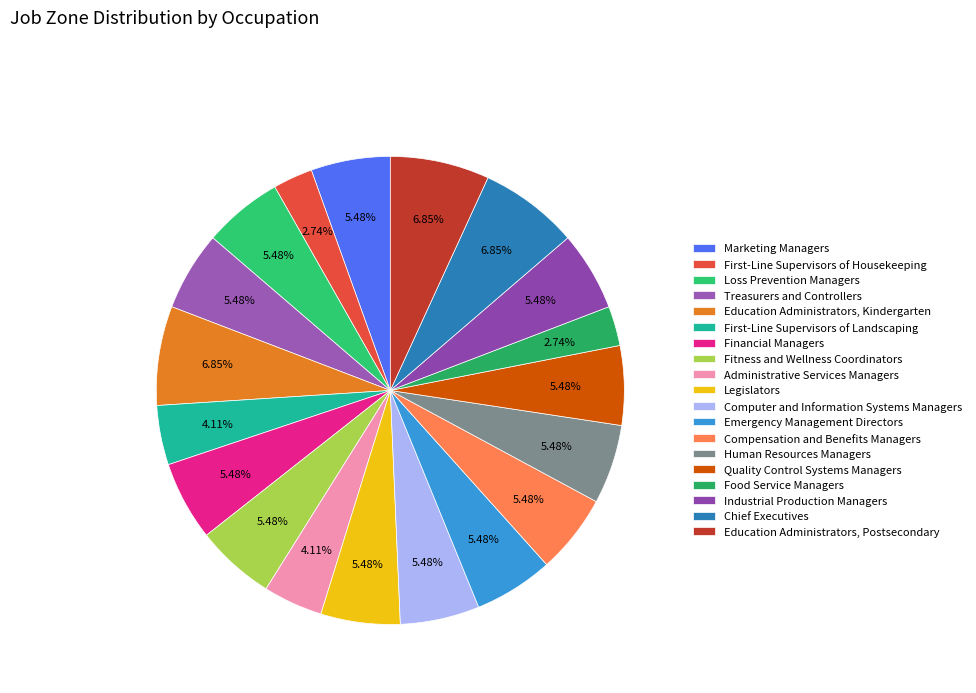

Which slice is the largest?

Education Administrators, Kindergarten